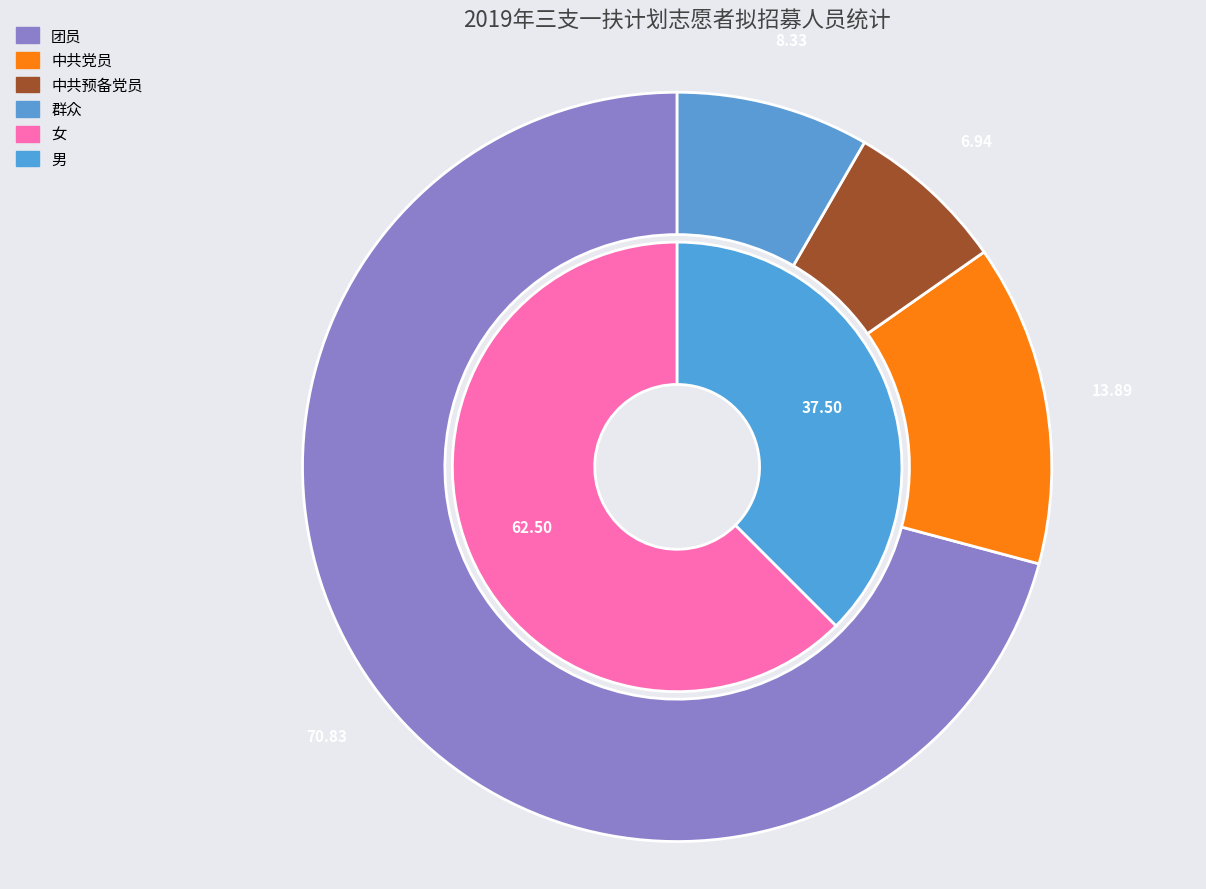

To the nearest percent, what portion does 男 represent?

38%